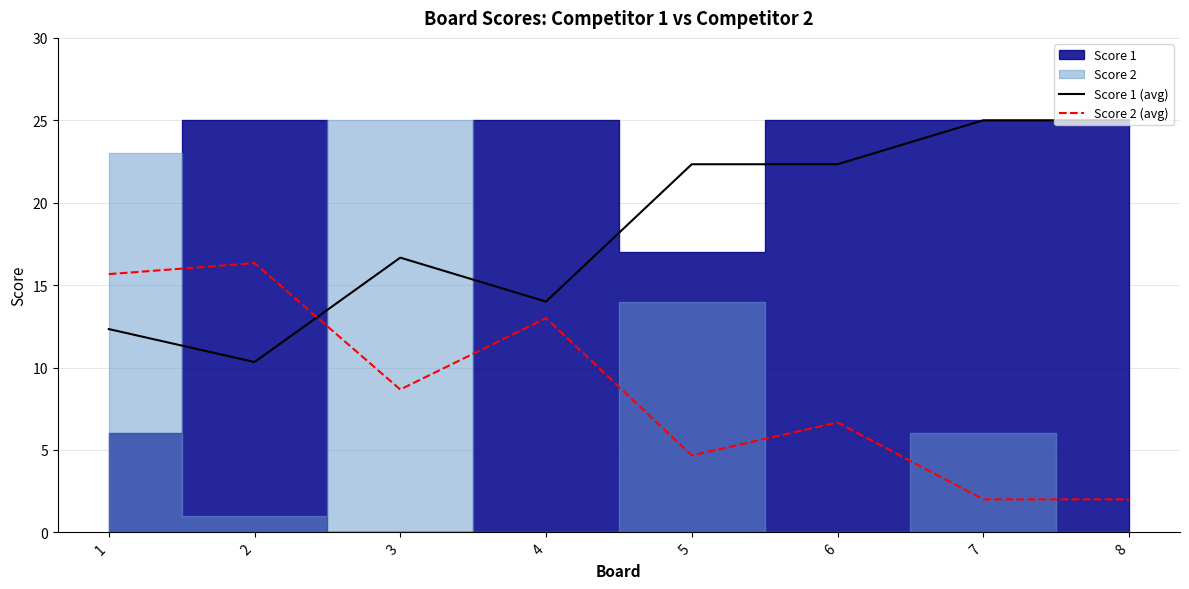

At which label is Score 1 (avg) closest to 17?

3